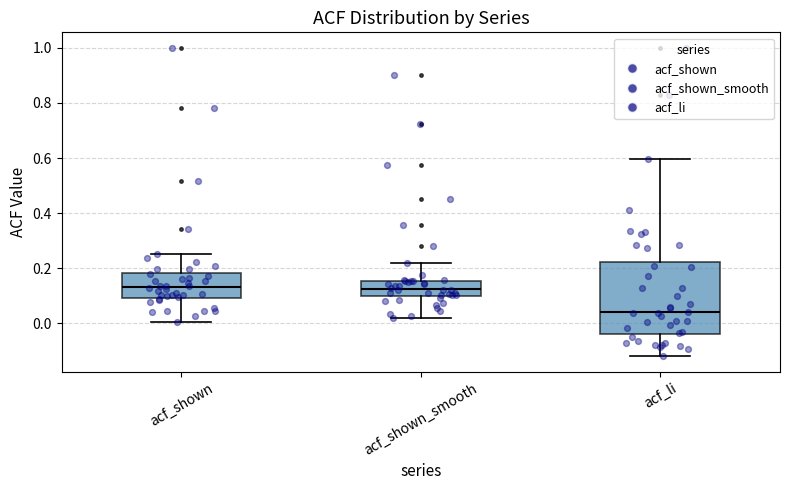

Where is the upper edge of the box for acf_li on the y-axis? The values are not printed on the chart, so give them approximately, as read against the axis.

0.22